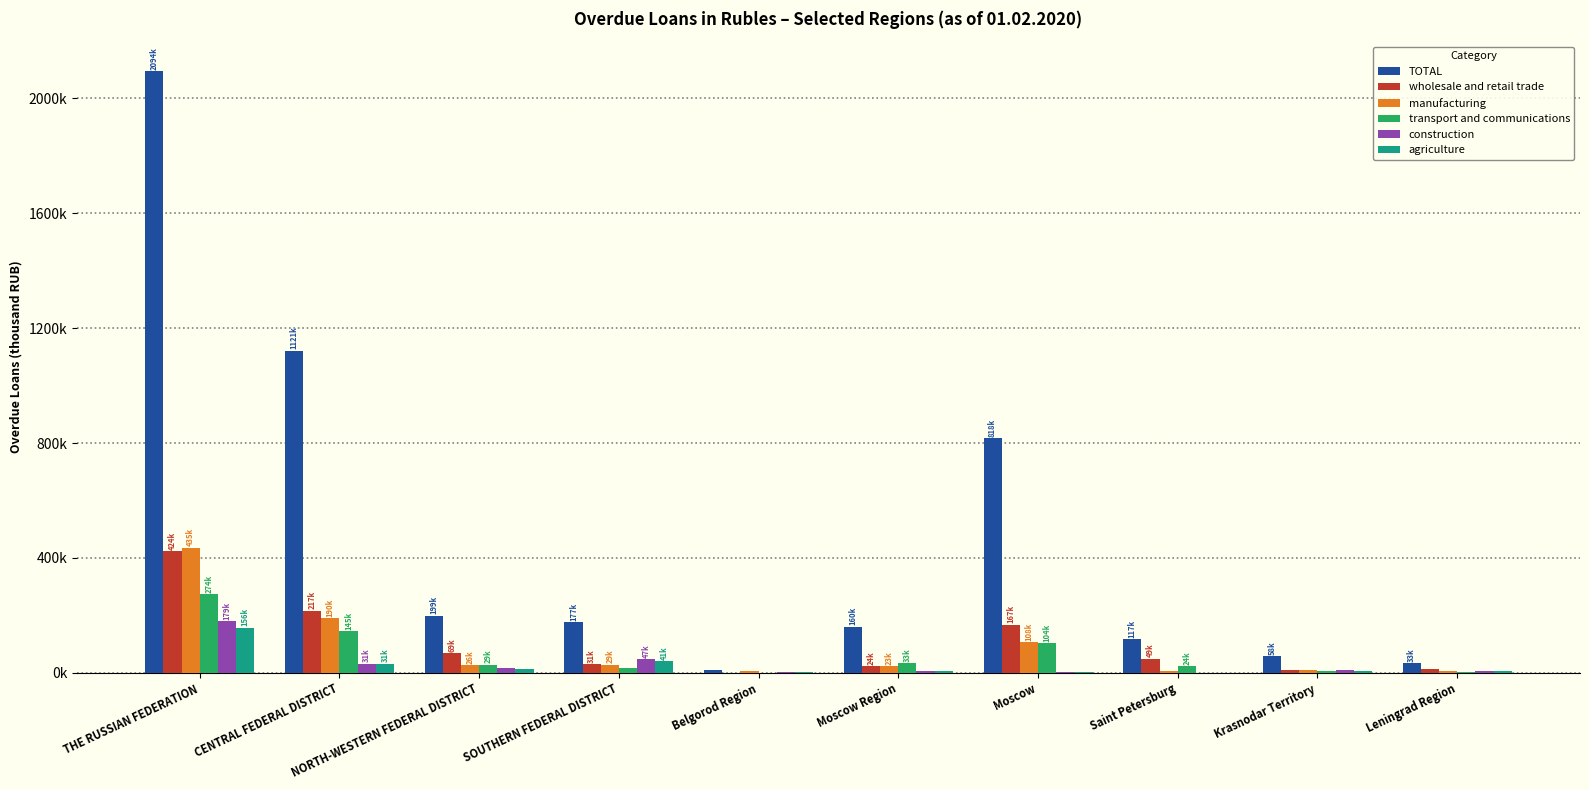

What is the average value of the wholesale and retail trade series?

100518